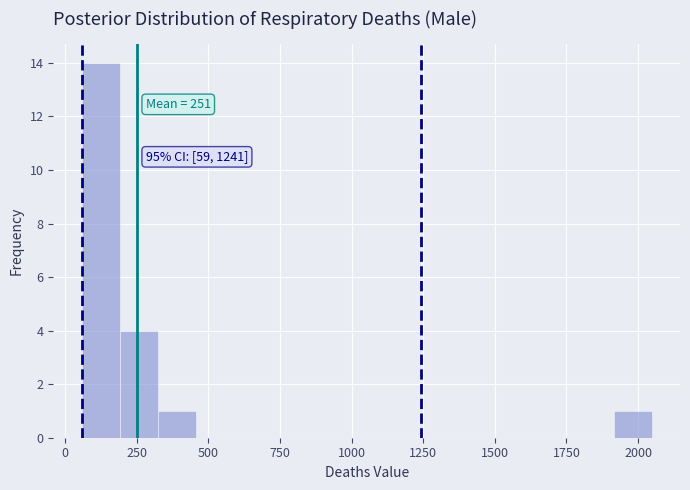

Read against the x-axis, roughly where is the centre of the tallest bar?

100